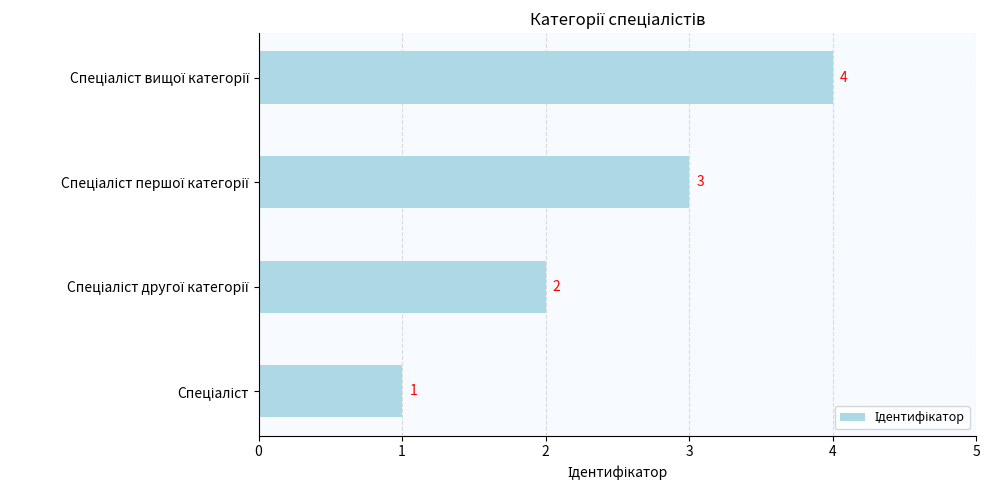

What is the maximum value shown in the chart?

4